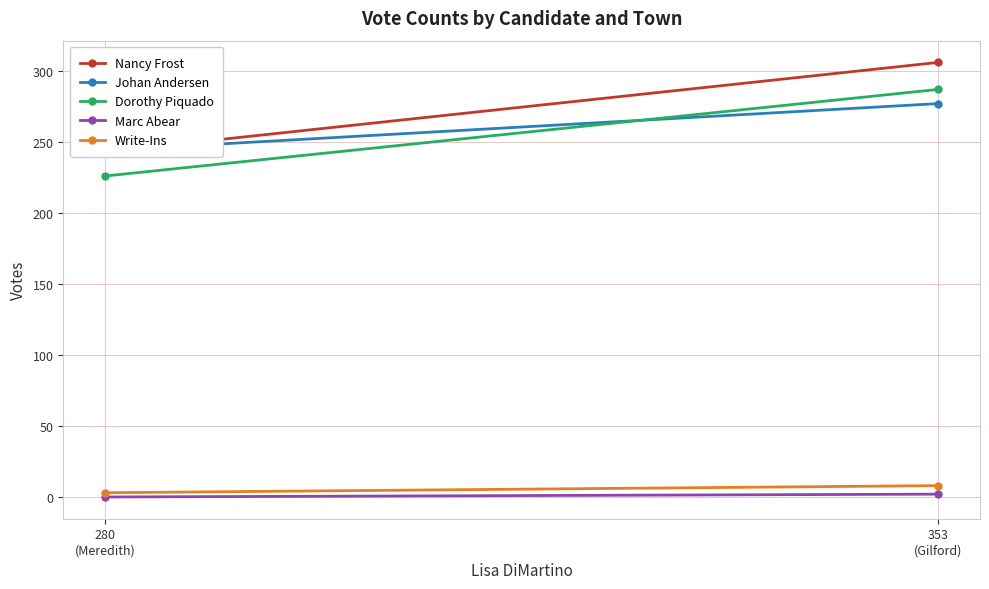

Between 280
(Meredith) and 353
(Gilford), which is larger?

353
(Gilford)